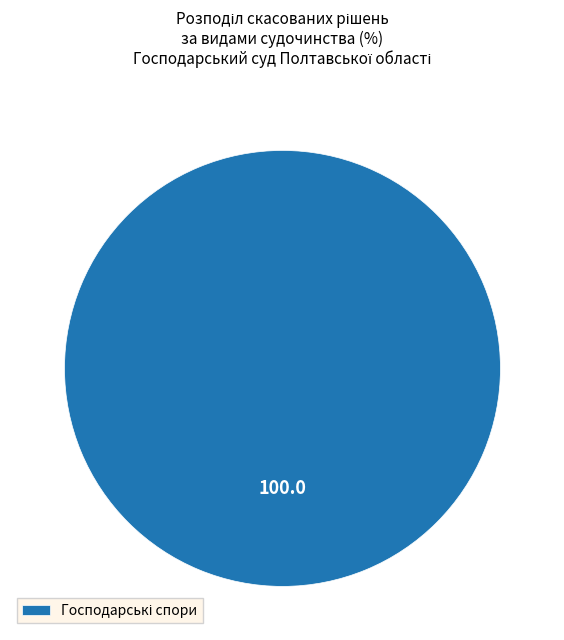

Is there a majority slice in this chart?

Yes